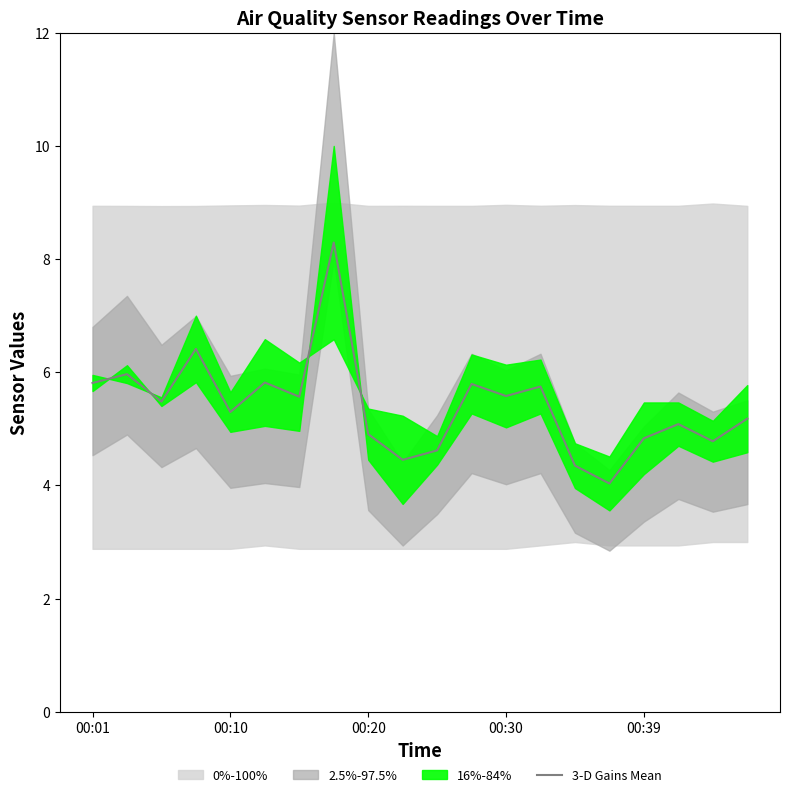

The value of 3-D Gains Mean at 00:30 is 5.6. True or false?

True